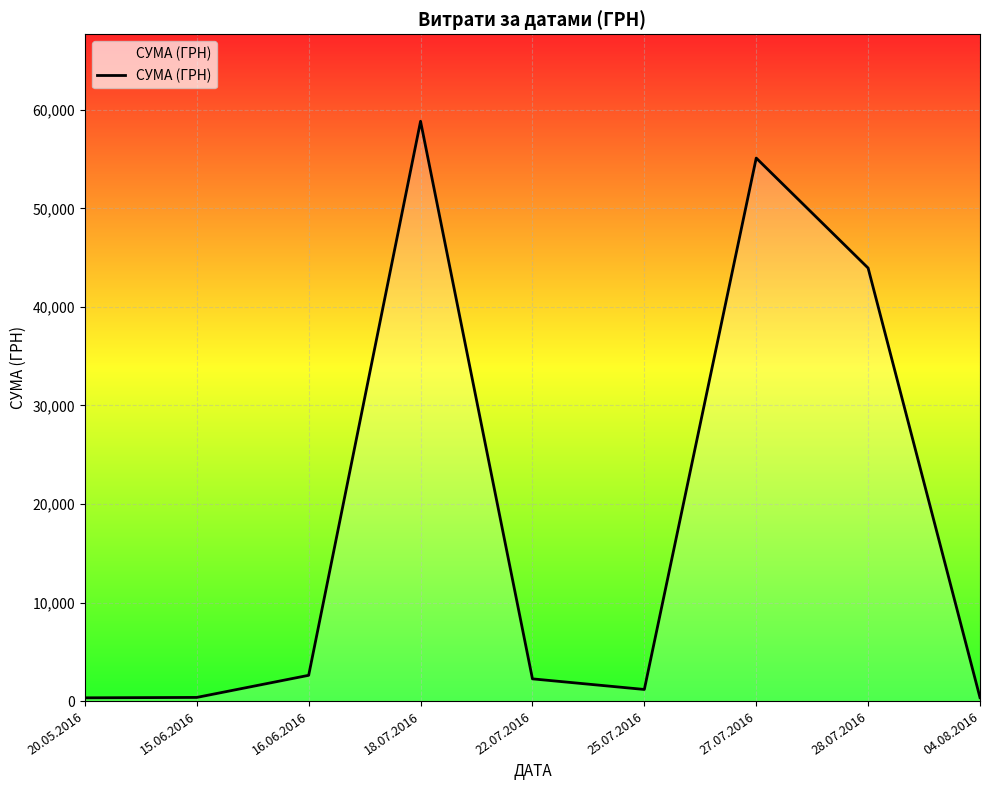

What is the change in value from 16.06.2016 to 28.07.2016?

+41328.4